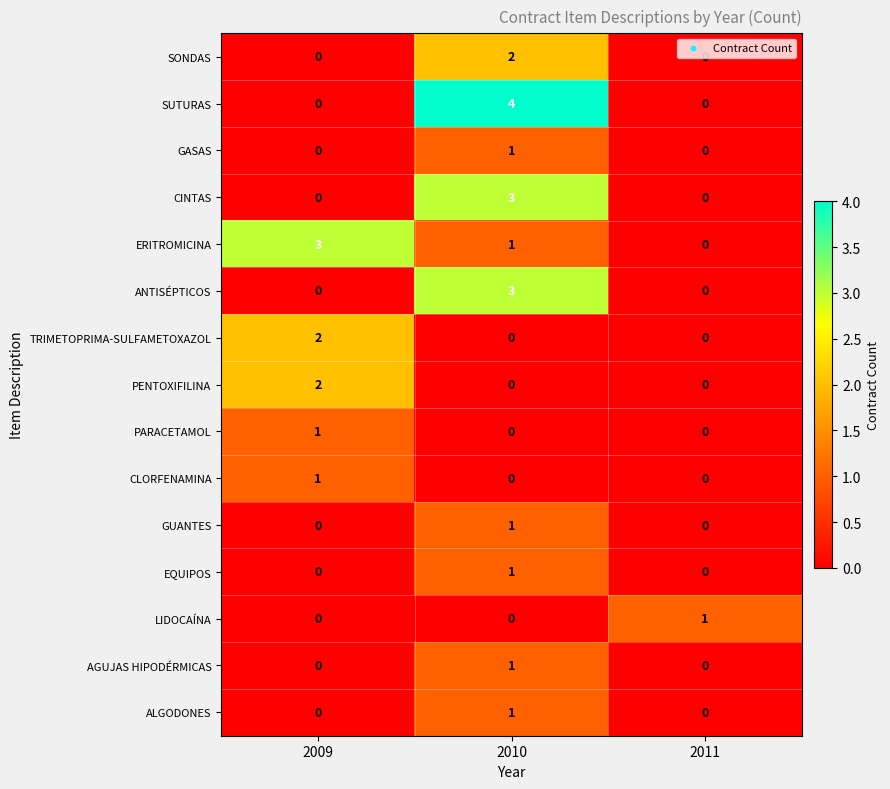

How many EQUIPOS values are between 0 and 1?

3